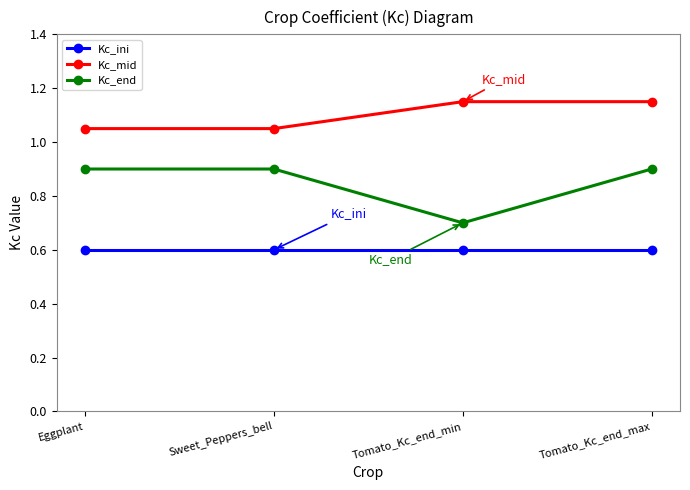

Between Tomato_Kc_end_min and Tomato_Kc_end_max, which series saw the biggest shift?

Kc_end